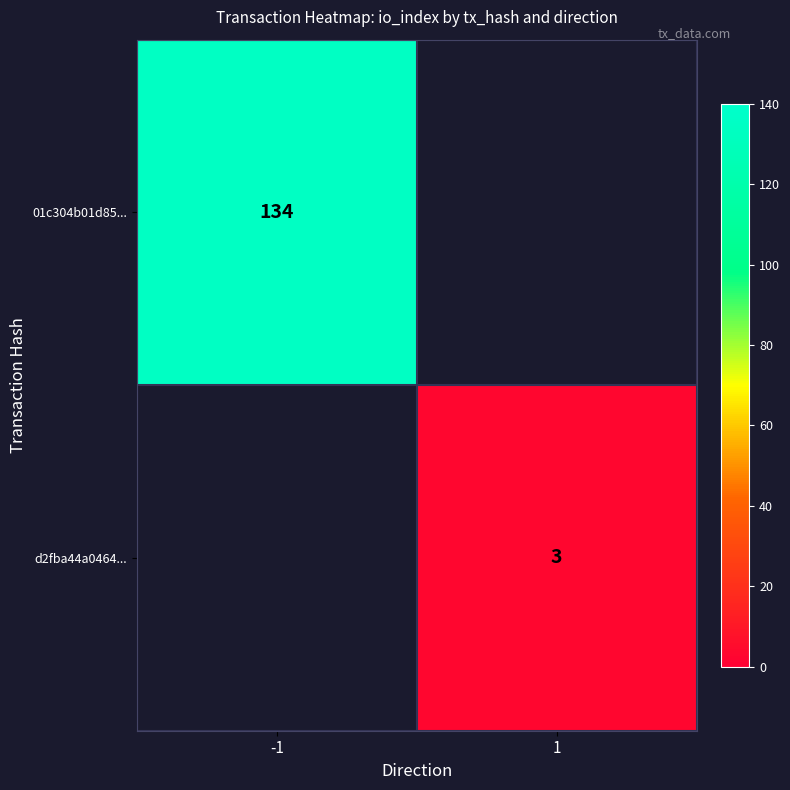

Is it true that d2fba44a0464... equals 5 at 1?

False